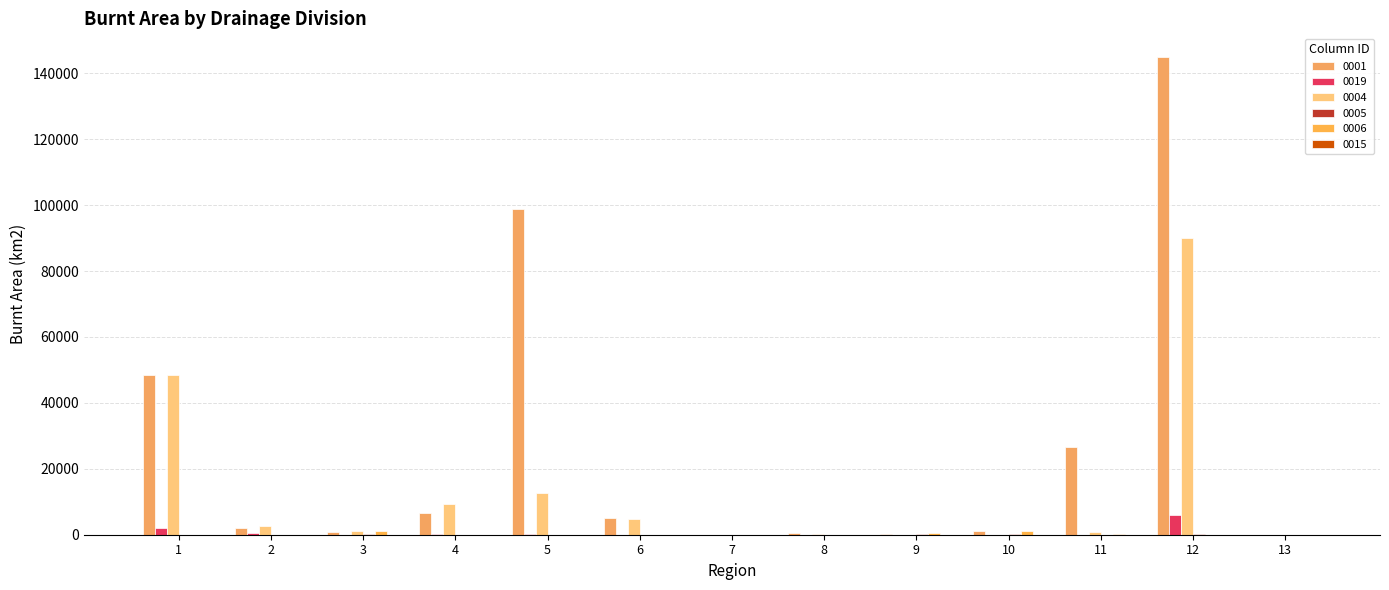

What is the value of the 0004 bar at the 13th from the left?

0.1